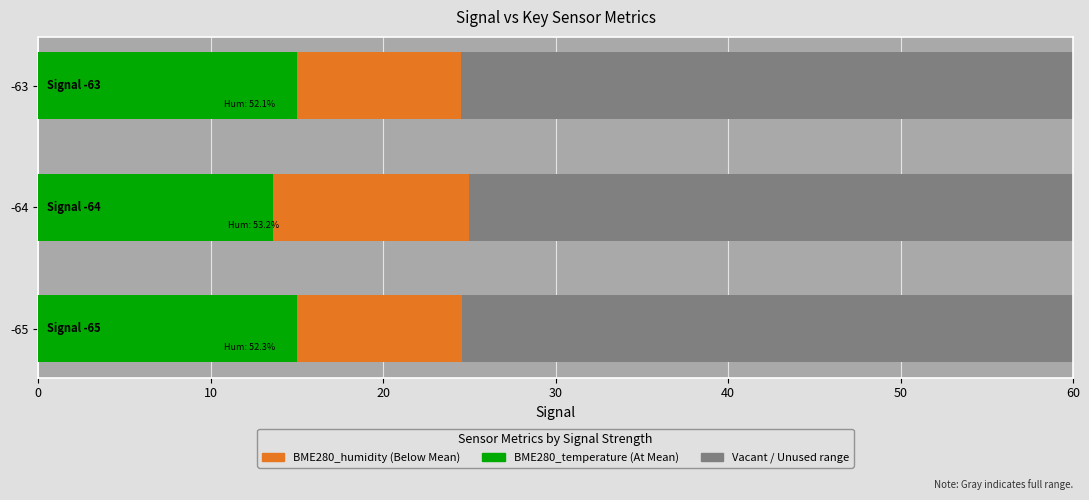

What is the difference between the highest and lowest values at 10?

11.4